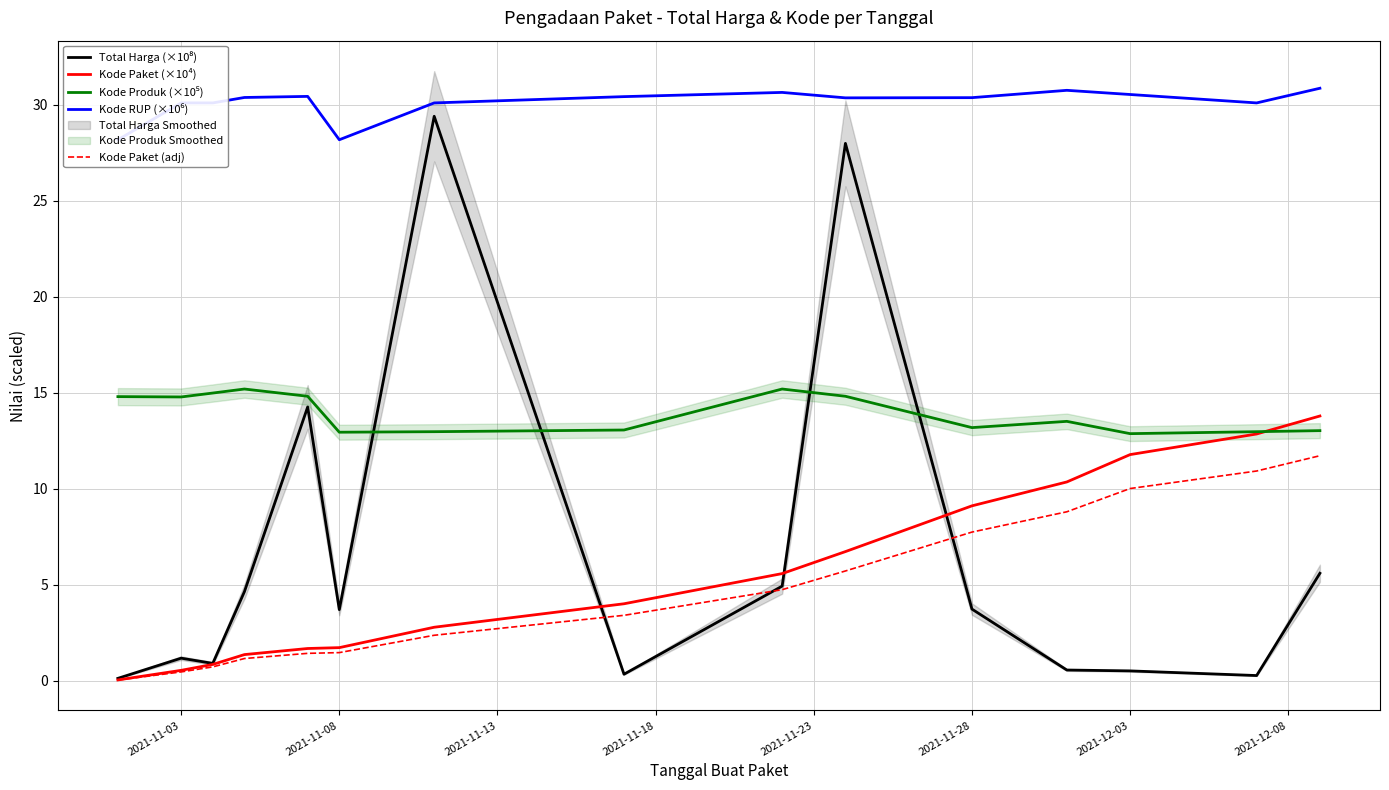

Reading left to right, list all the values displayed in this chart.

Total Harga (×10⁸): 0.1	1.2	0.9	4.6	14.3	3.7	29.4	0.3	4.9	28.0	3.7	0.6	0.5	0.3	5.6
Kode Paket (×10⁴): 0.0	0.5	0.9	1.4	1.7	1.7	2.8	4.0	5.6	6.7	9.1	10.4	11.8	12.9	13.8
Kode Produk (×10⁵): 14.8	14.8	15.0	15.2	14.8	12.9	13.0	13.1	15.2	14.8	13.2	13.5	12.9	13.0	13.0
Kode RUP (×10⁶): 28.2	30.1	30.1	30.4	30.4	28.2	30.1	30.4	30.6	30.4	30.4	30.7	30.5	30.1	30.9
Kode Paket (adj): 0.0	0.5	0.7	1.2	1.4	1.5	2.4	3.4	4.7	5.7	7.7	8.8	10.0	10.9	11.7